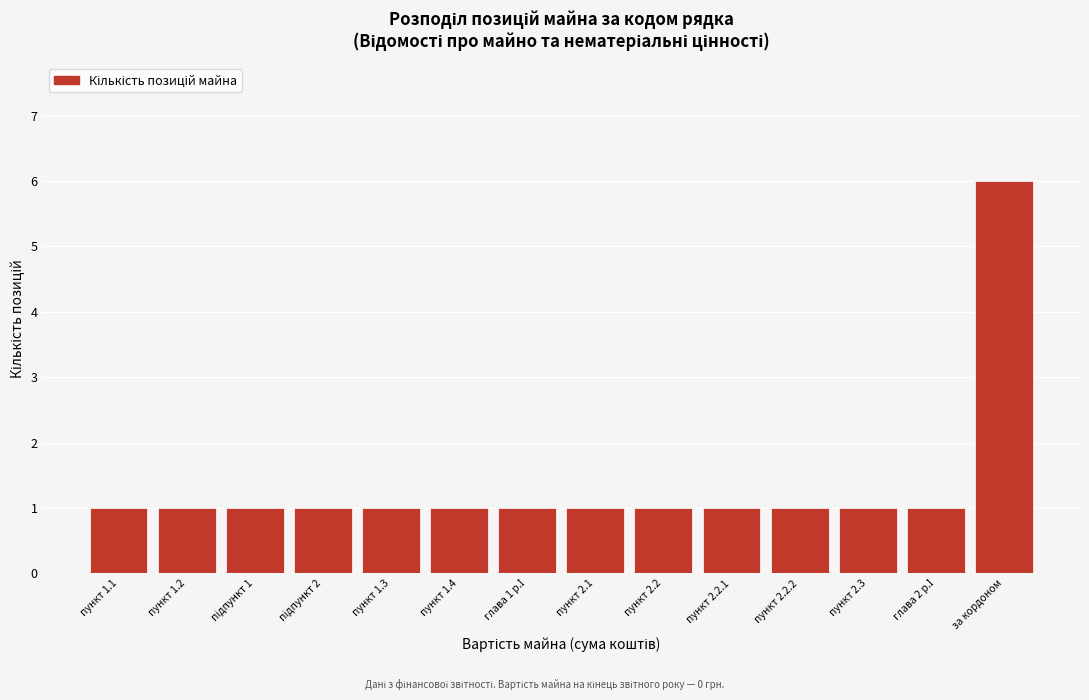

Reading left to right, extract all data points from this chart.

1	1	1	1	1	1	1	1	1	1	1	1	1	6